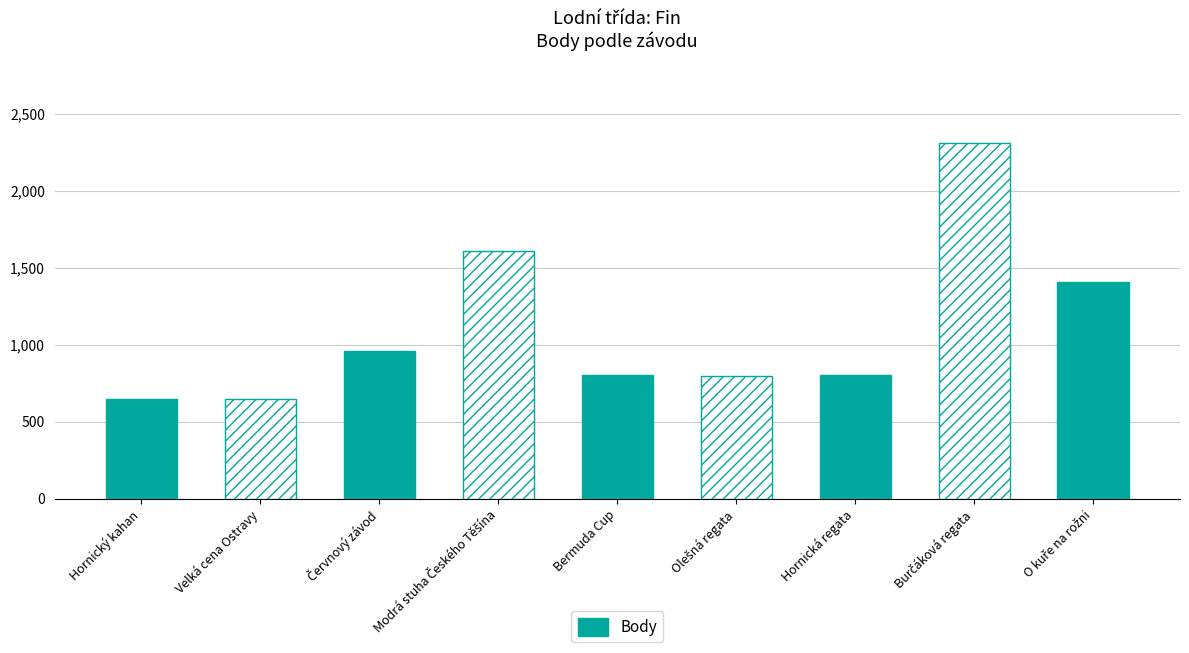

What is the approximate value at Bermuda Cup, to the nearest 10?

800